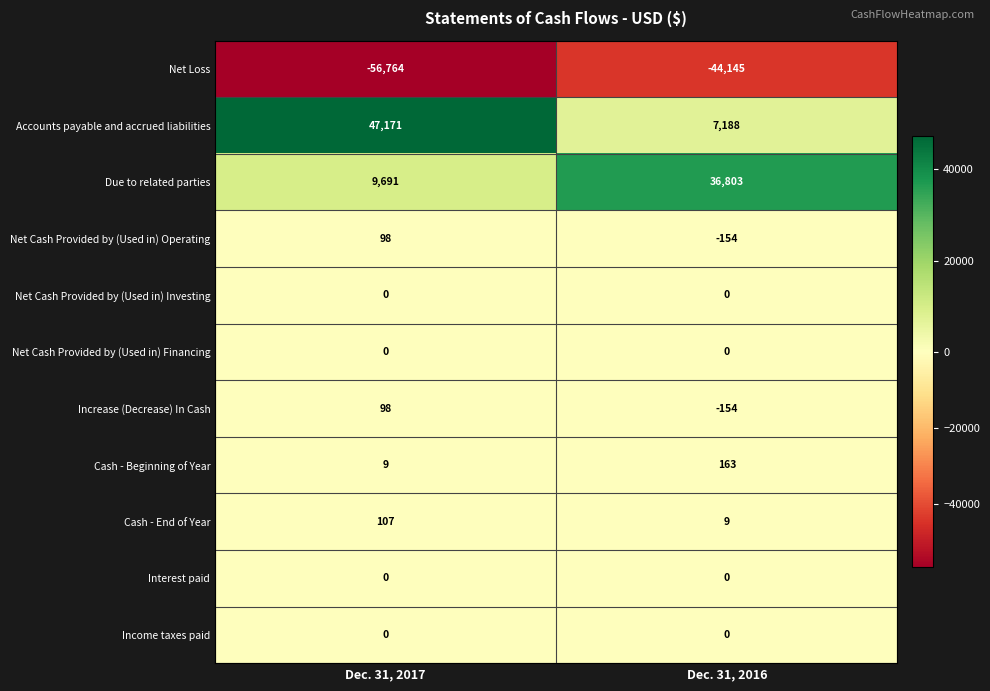

Reading right to left, extract all data points from this chart.

Net Loss: Dec. 31, 2016=-44145	Dec. 31, 2017=-56764
Accounts payable and accrued liabilities: Dec. 31, 2016=7188	Dec. 31, 2017=47171
Due to related parties: Dec. 31, 2016=36803	Dec. 31, 2017=9691
Net Cash Provided by (Used in) Operating: Dec. 31, 2016=-154	Dec. 31, 2017=98
Net Cash Provided by (Used in) Investing: Dec. 31, 2016=0	Dec. 31, 2017=0
Net Cash Provided by (Used in) Financing: Dec. 31, 2016=0	Dec. 31, 2017=0
Increase (Decrease) In Cash: Dec. 31, 2016=-154	Dec. 31, 2017=98
Cash - Beginning of Year: Dec. 31, 2016=163	Dec. 31, 2017=9
Cash - End of Year: Dec. 31, 2016=9	Dec. 31, 2017=107
Interest paid: Dec. 31, 2016=0	Dec. 31, 2017=0
Income taxes paid: Dec. 31, 2016=0	Dec. 31, 2017=0